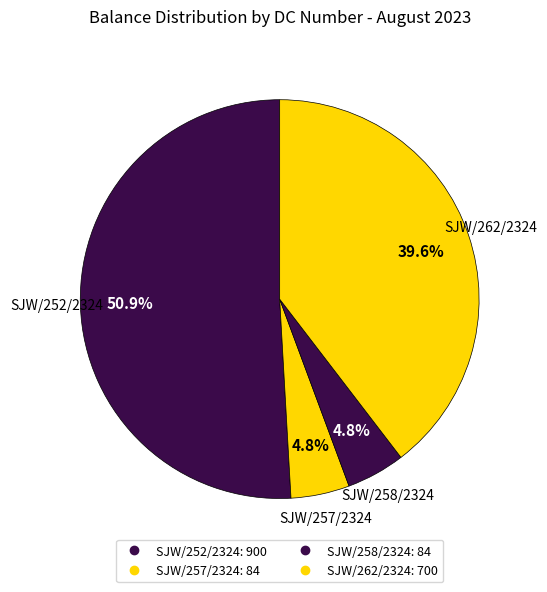

How many segments does this pie chart have?

4